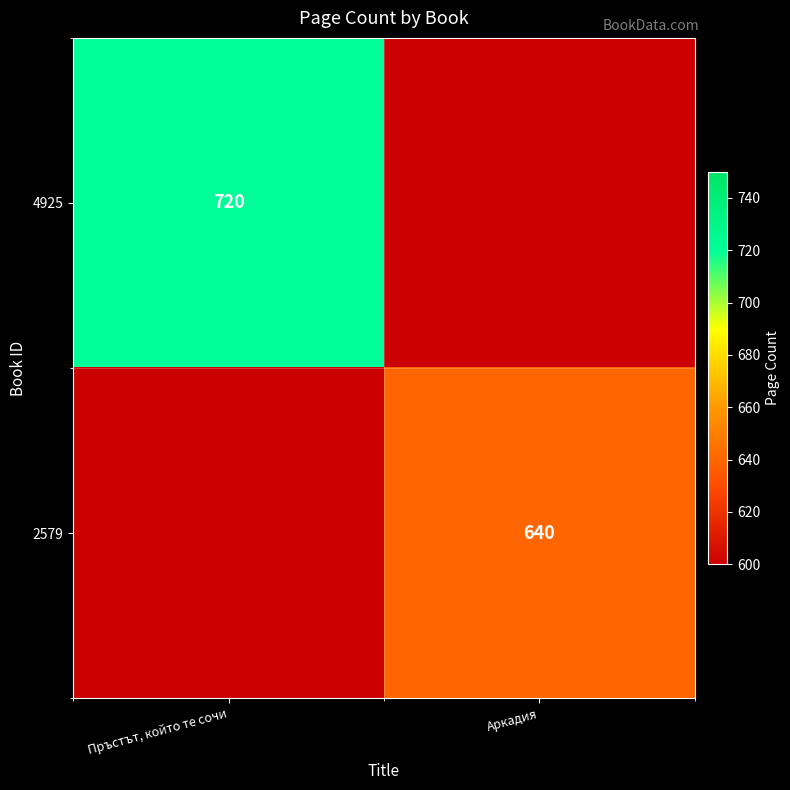

Is the value of 4925 at Пръстът, който те сочи greater than the value of 2579 at Аркадия?

Yes